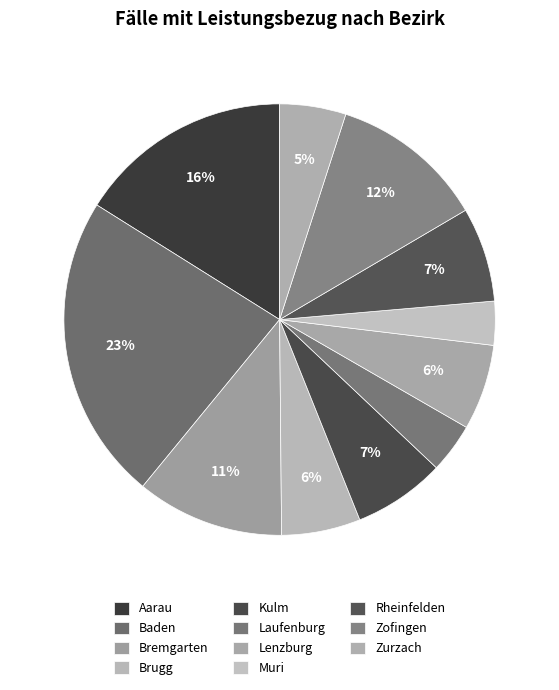

Does Laufenburg represent more than half of the total?

No